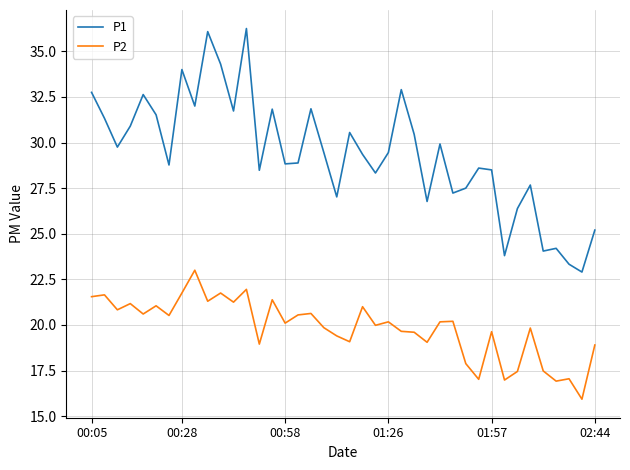

Which series has the widest spread of values?

P1